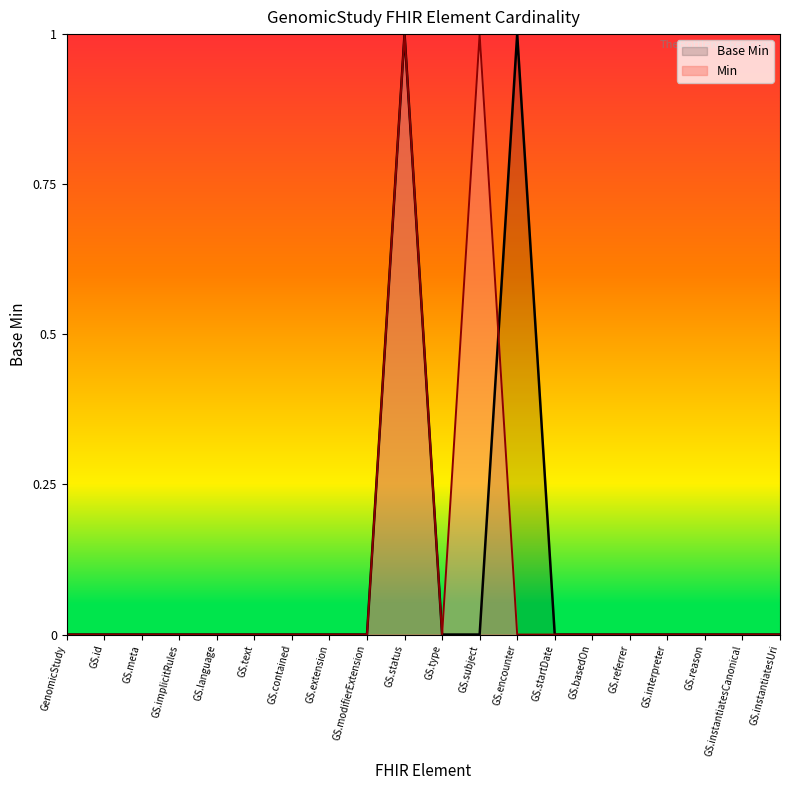

At how many categories does at least one series exceed 0?

3